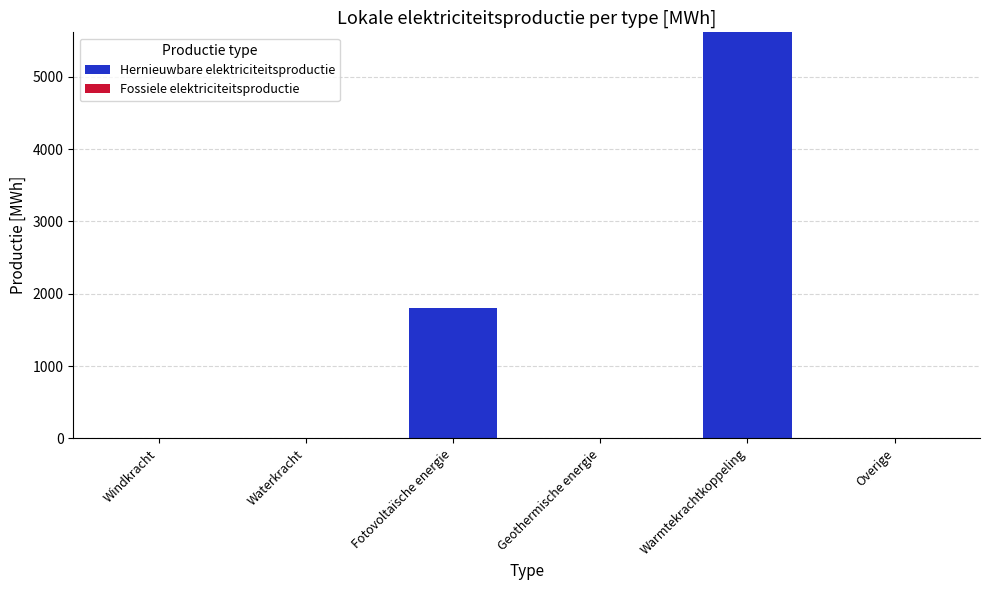

The chart shows a value of 1800.6 at Fotovoltaïsche energie. True or false?

True